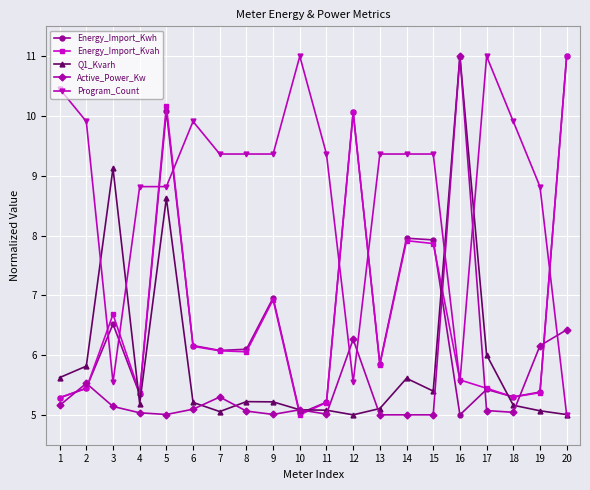

True or false: Energy_Import_Kwh and Q1_Kvarh intersect in this chart.

True